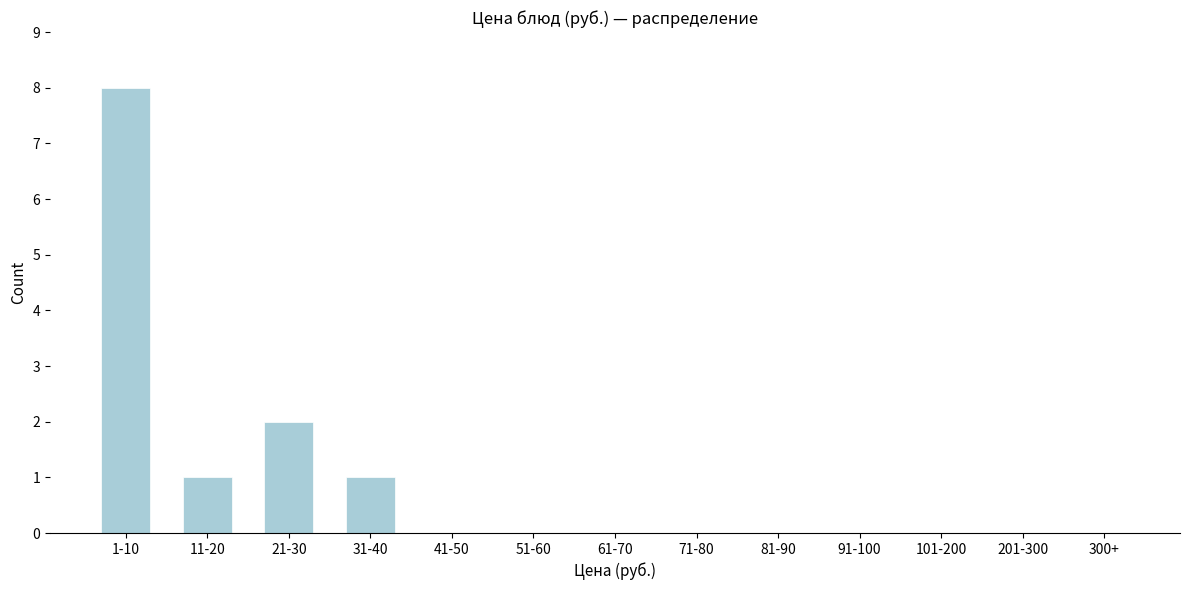

Reading left to right, extract all data points from this chart.

1-10=8	11-20=1	21-30=2	31-40=1	41-50=0	51-60=0	61-70=0	71-80=0	81-90=0	91-100=0	101-200=0	201-300=0	300+=0